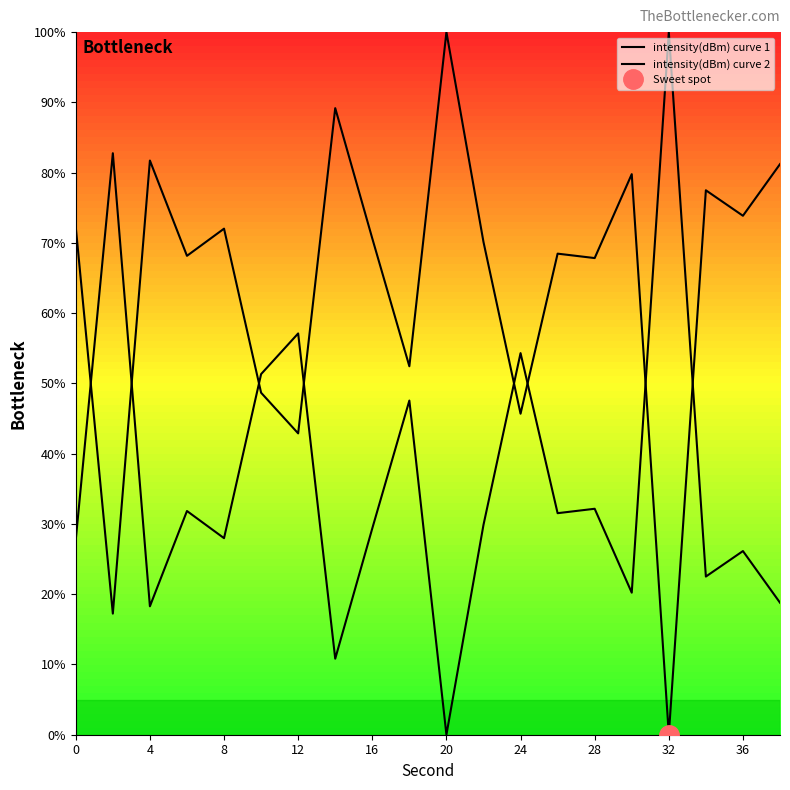

How many intersections are there between intensity(dBm) curve 2 and intensity(dBm) curve 1?

8